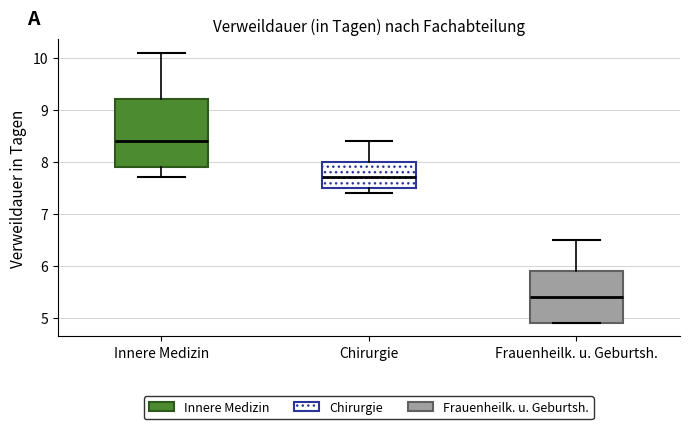

Reading left to right, read every box against the y-axis: the position of its median line, the range the box covers, and the ends of its whiskers. The values are not printed on the chart, so give them approximately, as read against the axis.

Innere Medizin: median 8.4, box 7.9 to 9.2, whiskers 7.7 to 10.1
Chirurgie: median 7.7, box 7.5 to 8.0, whiskers 7.4 to 8.4
Frauenheilk. u. Geburtsh.: median 5.4, box 4.9 to 5.9, whiskers 4.9 to 6.5